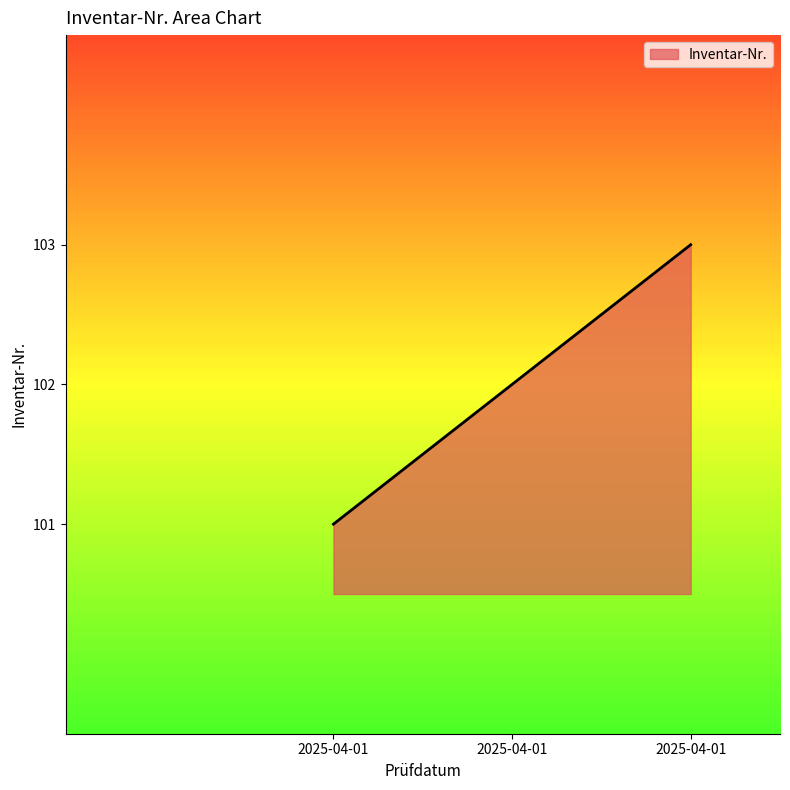

How many values are below 102?

1